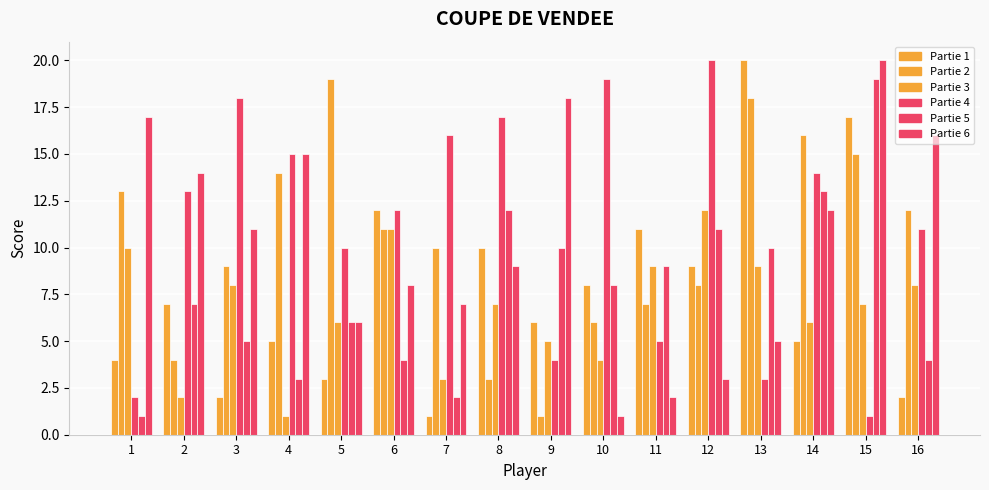

What is the difference between the Partie 1 values at 10 and 13?

12